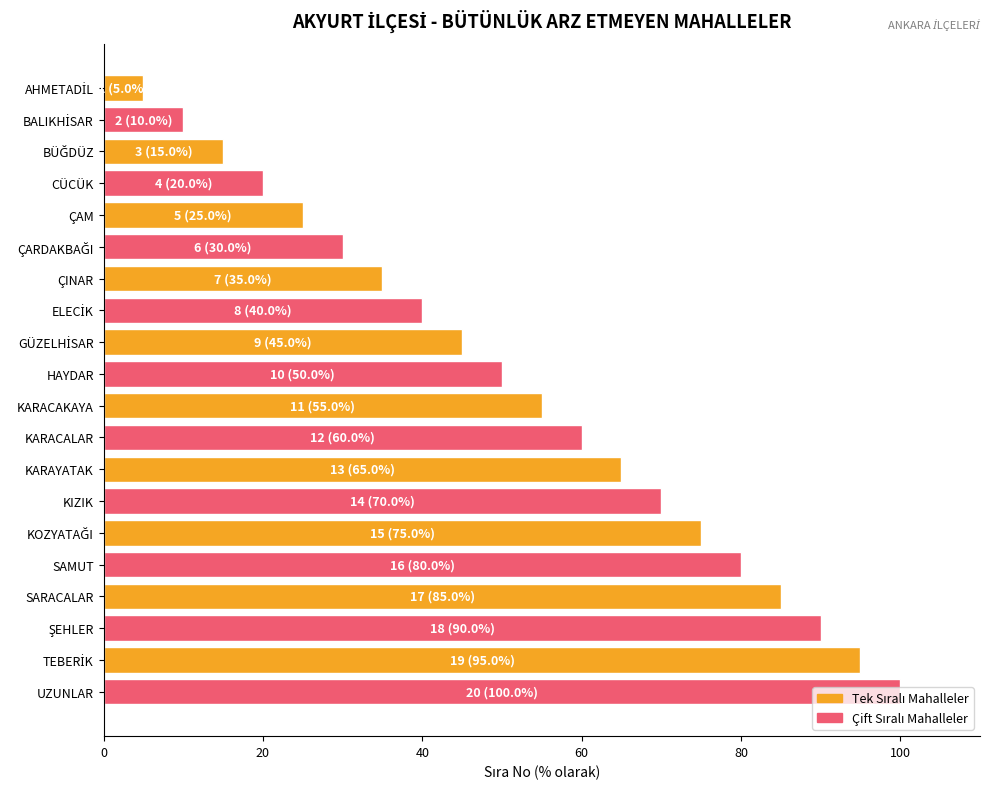

True or false: the data shows 80.0 at SAMUT.

True